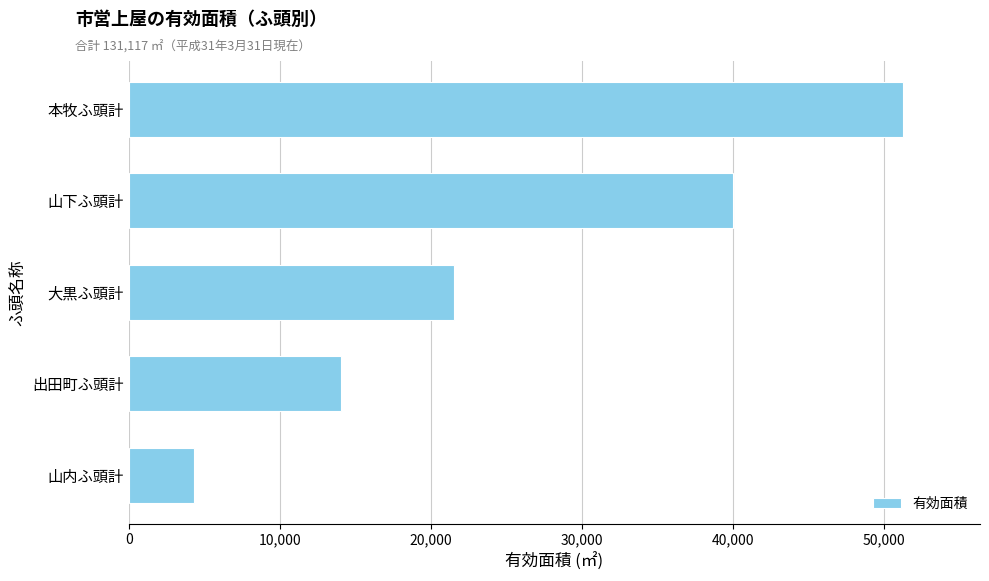

What is the smallest value displayed?

4327